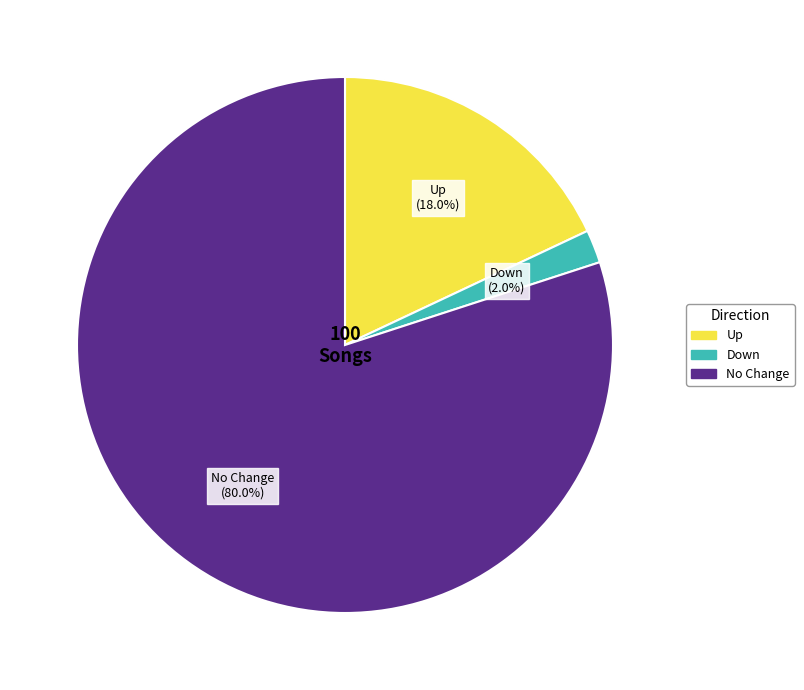

How many segments does this pie chart have?

3